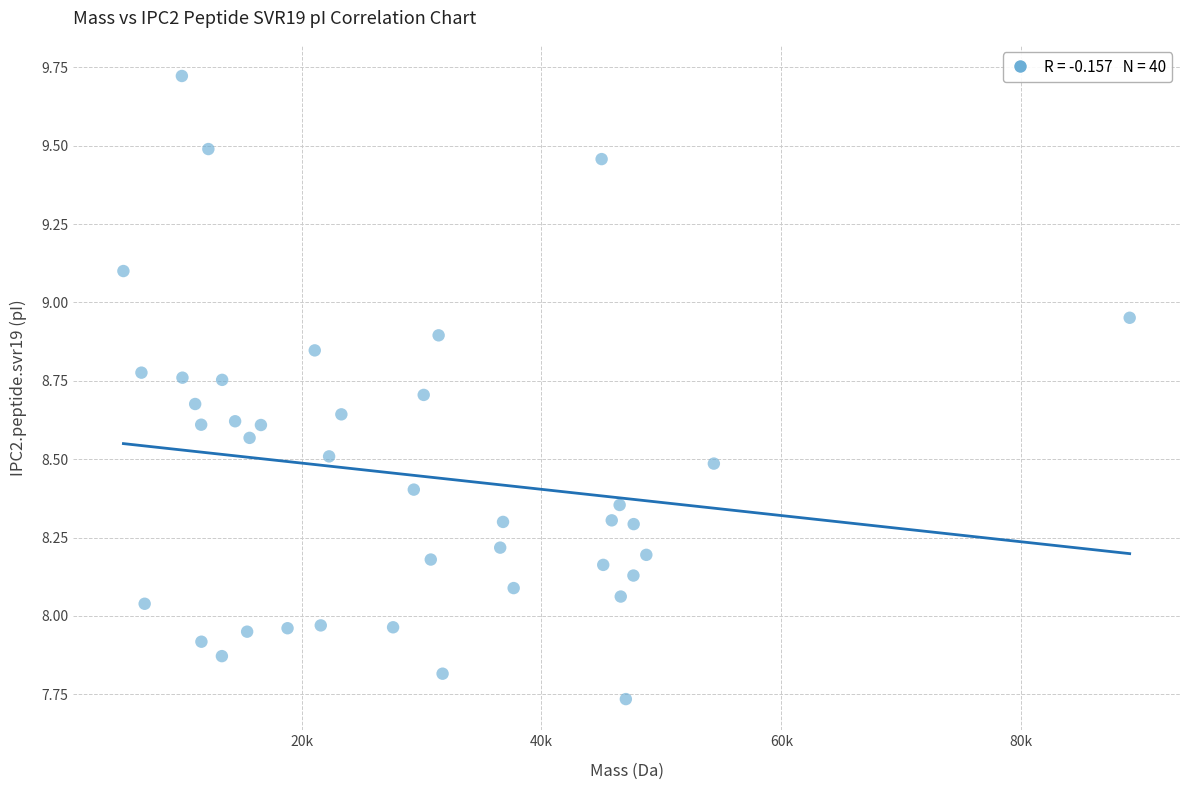

What is the range of X values (max minus min)?

83889.1